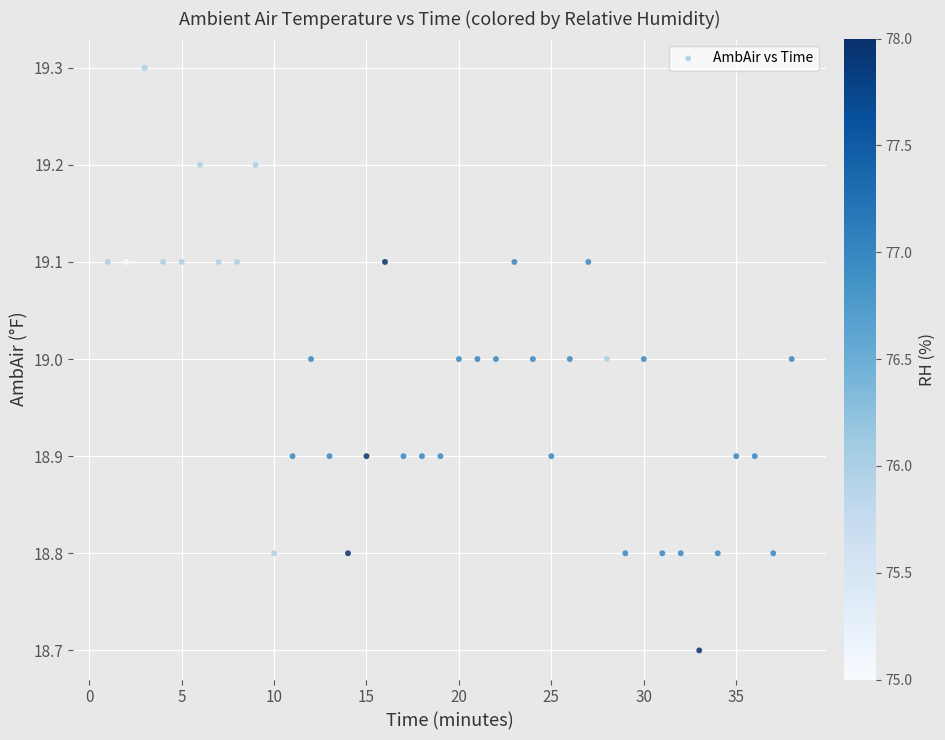

What is the range of X values (max minus min)?

37.0